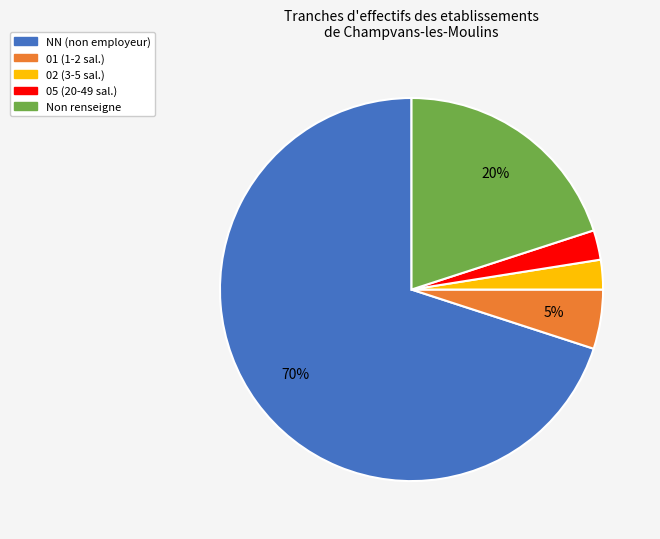

To the nearest percent, what is the average slice percentage?

20%